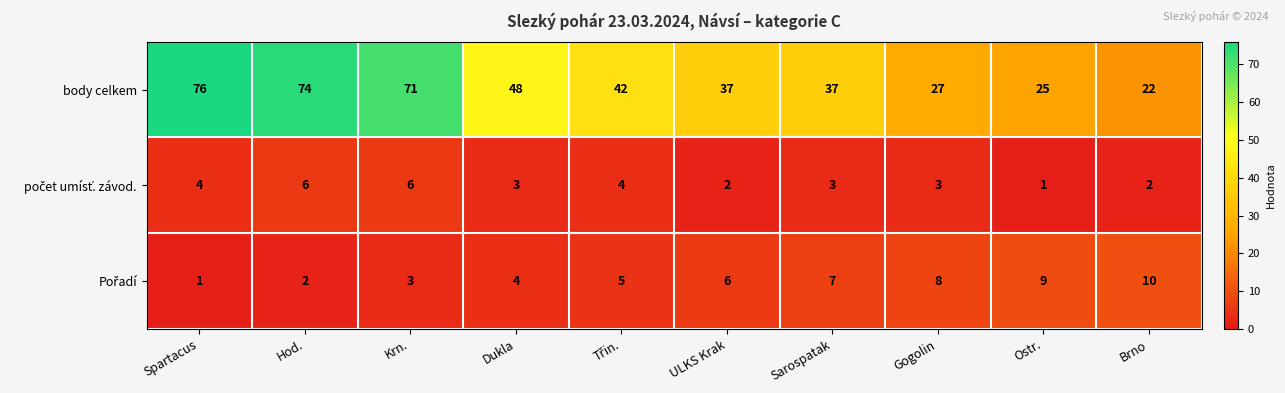

What is the difference between the second highest and second lowest values in the body celkem series?

49